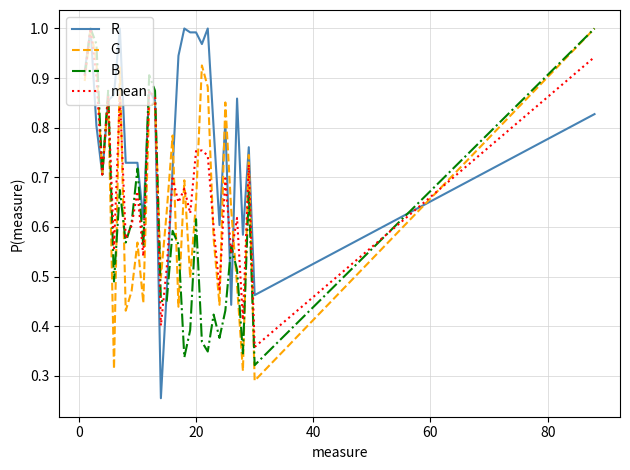

What are all the series names shown in the legend?

R, G, B, mean